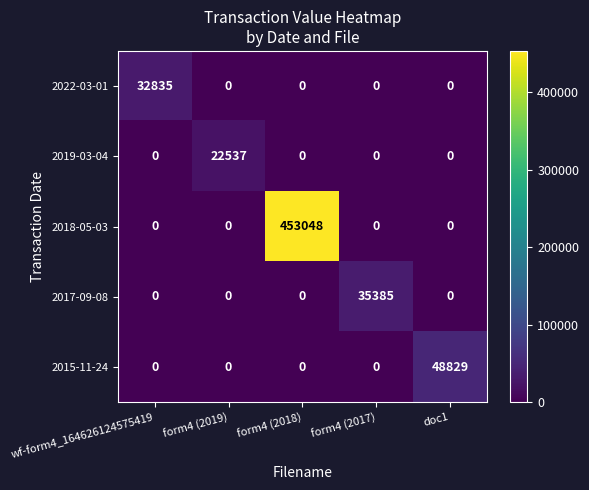

What is the approximate value of 2015-11-24 at doc1, to the nearest 10?

48830